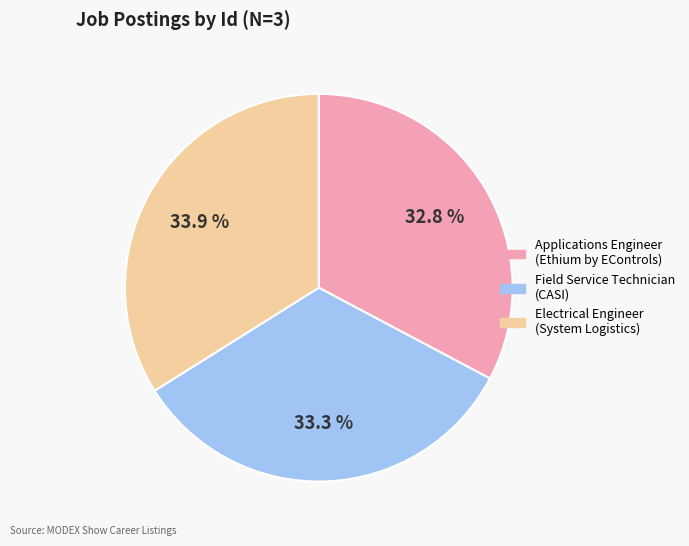

Which category has the smallest portion of the pie?

Applications Engineer (Ethium by EControls)